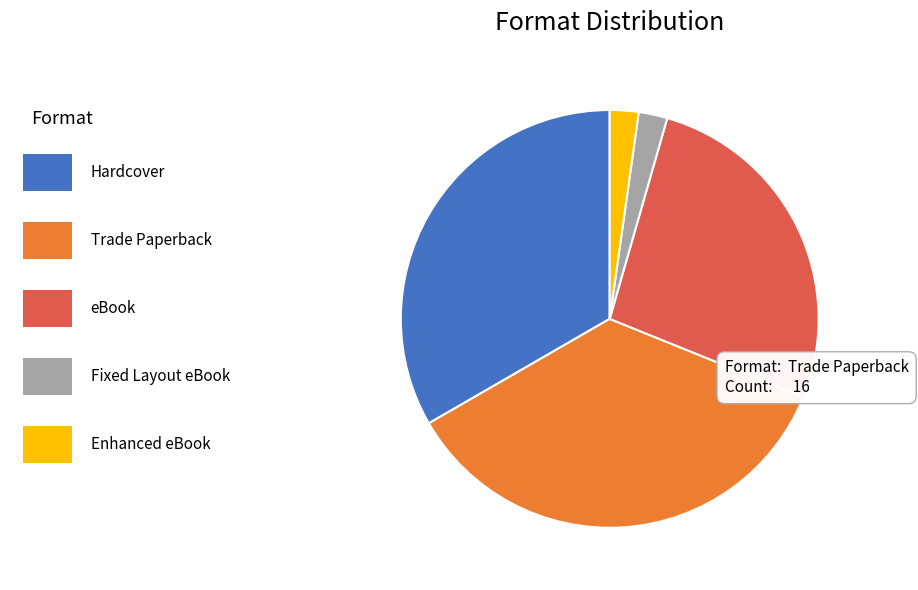

Is there a majority slice in this chart?

No